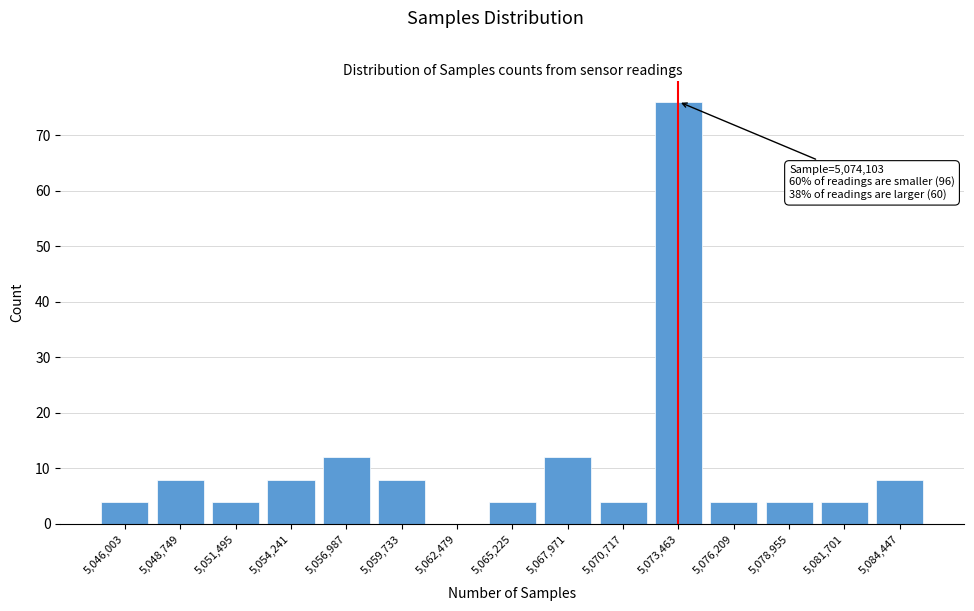

Reading left to right, what are all the values shown in this chart?

5,046,003=4	5,048,749=8	5,051,495=4	5,054,241=8	5,056,987=12	5,059,733=8	5,062,479=0	5,065,225=4	5,067,971=12	5,070,717=4	5,073,463=76	5,076,209=4	5,078,955=4	5,081,701=4	5,084,447=8